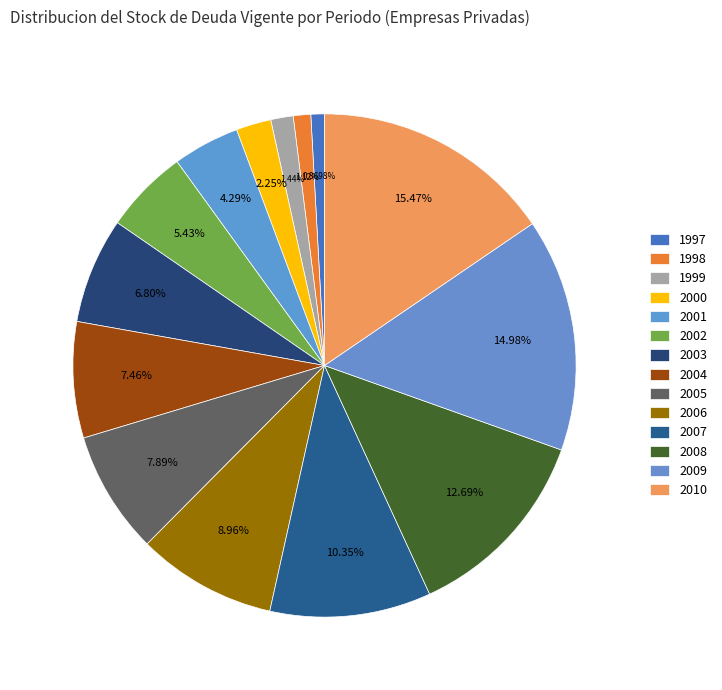

How many segments does this pie chart have?

14